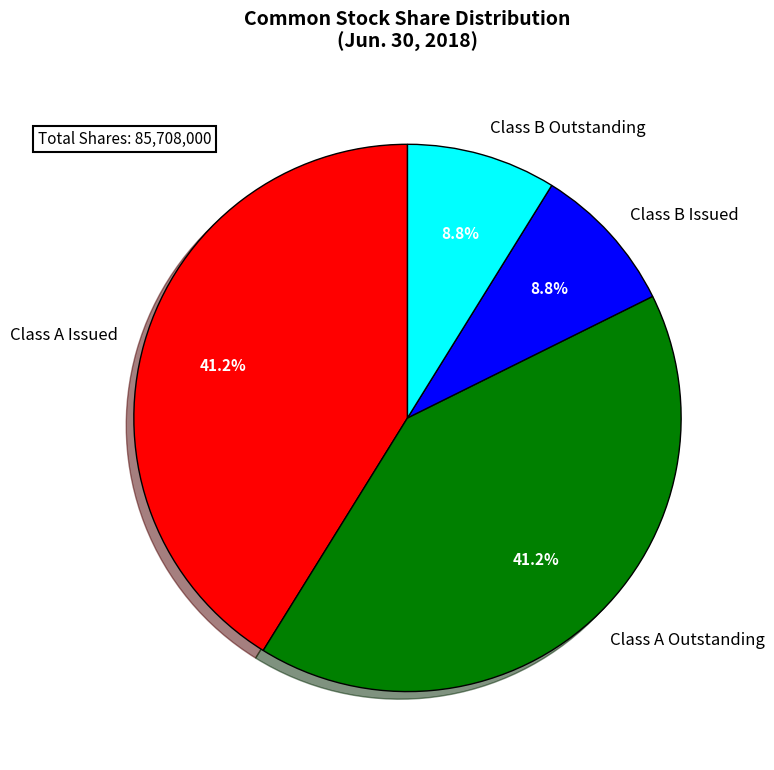

To the nearest percent, what is the difference between the largest and smallest slice percentages?

32%